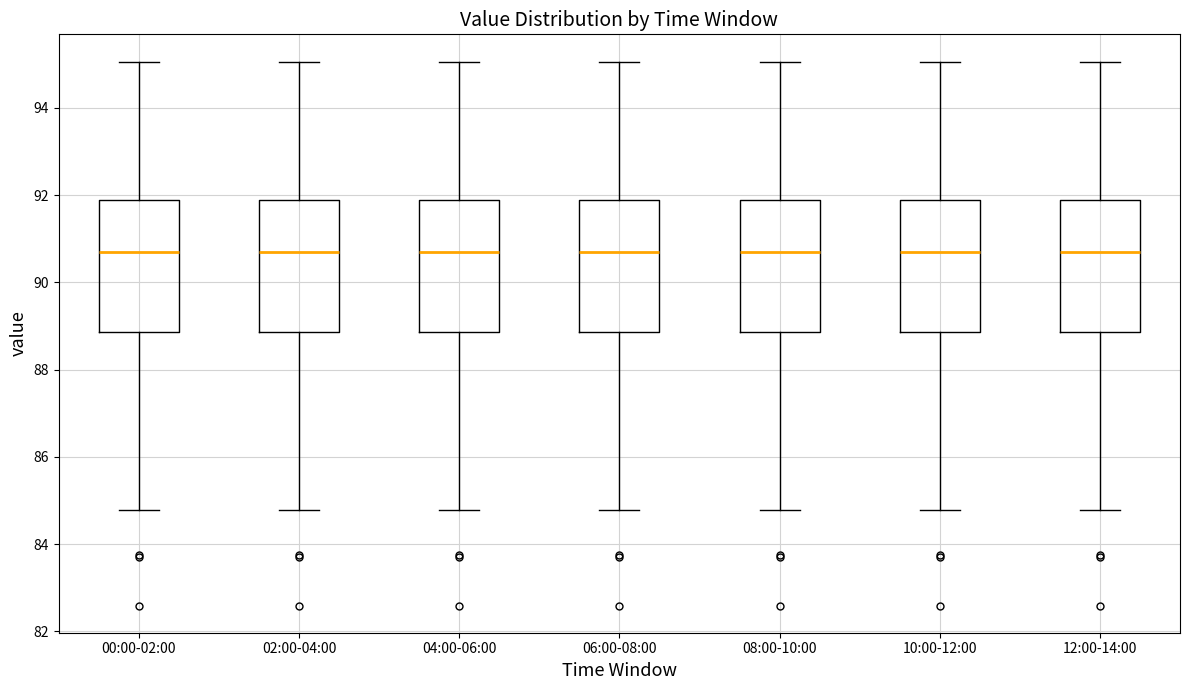

Where does the upper whisker of the box for 10:00-12:00 end on the y-axis? The values are not printed on the chart, so give them approximately, as read against the axis.

95.0